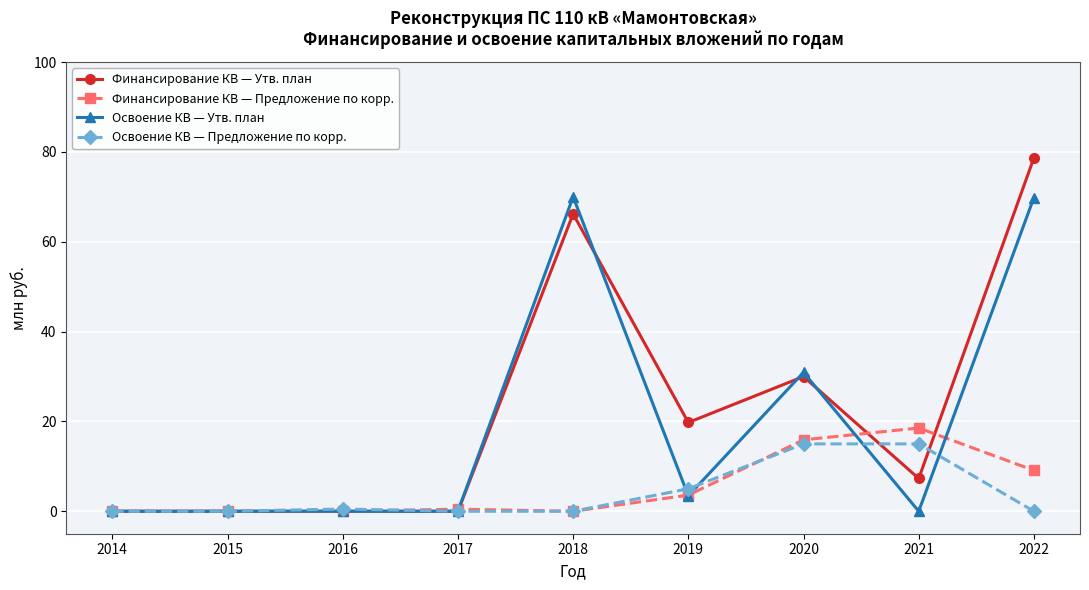

The Финансирование КВ — Предложение по корр. series shows 0.0 at 2014. True or false?

True